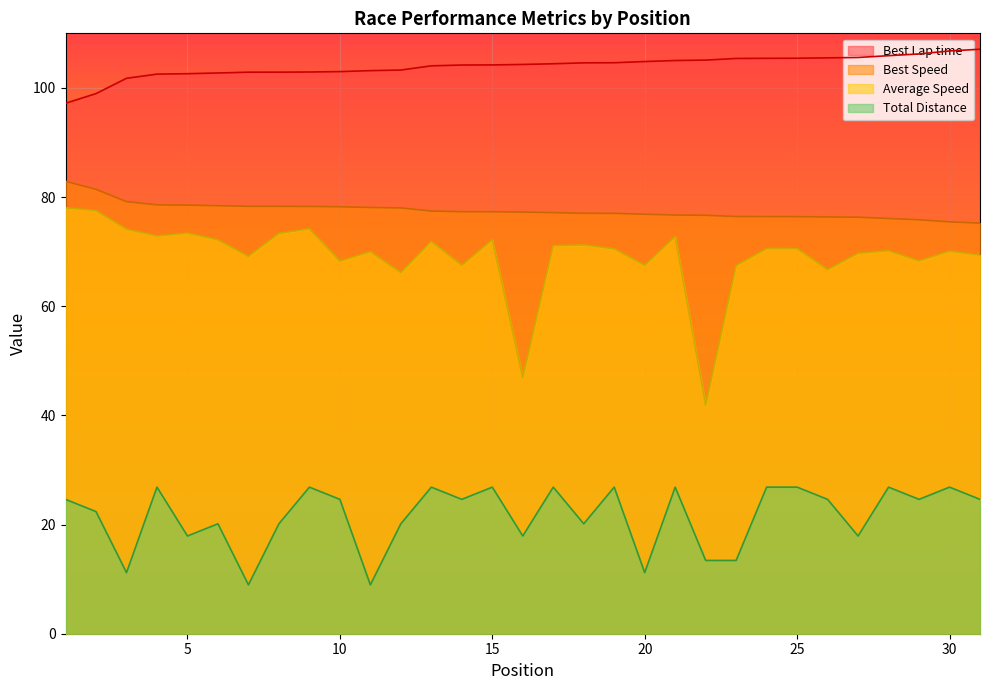

Between 16 and 29, which series saw the biggest shift?

Average Speed